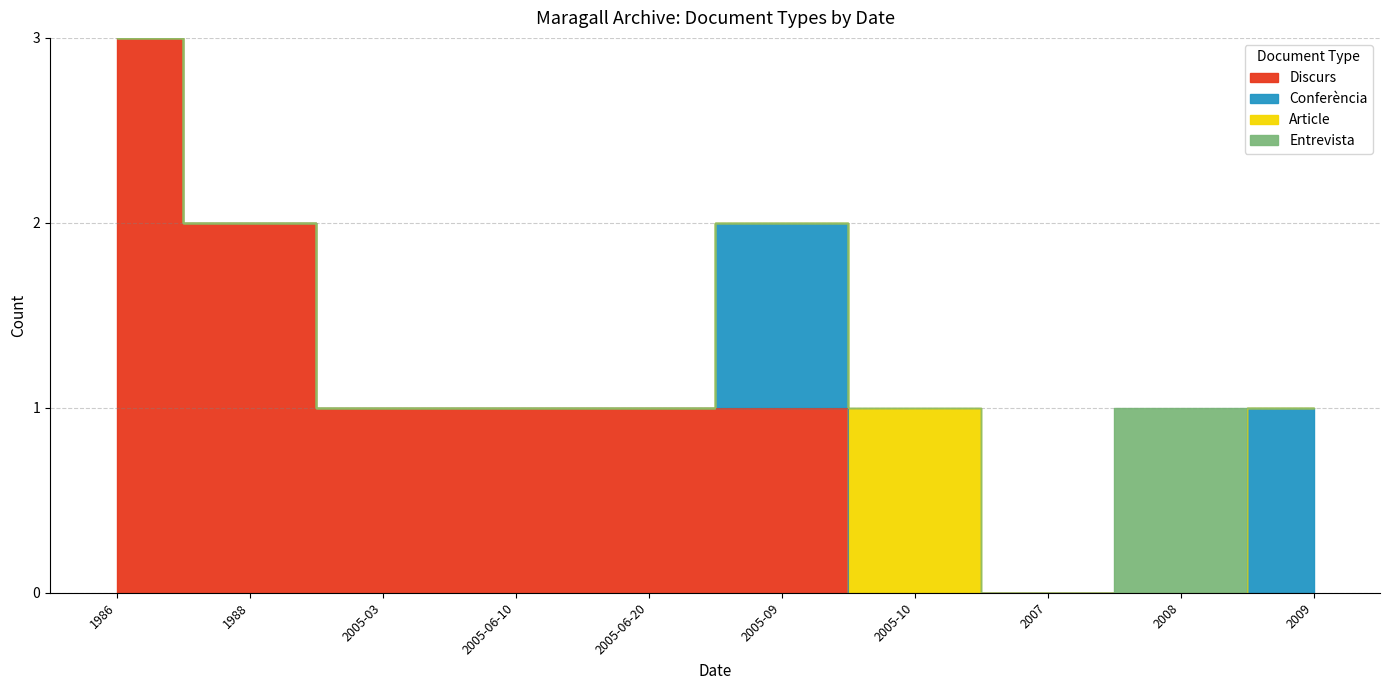

The value of Conferència at 2007 is 0. True or false?

True